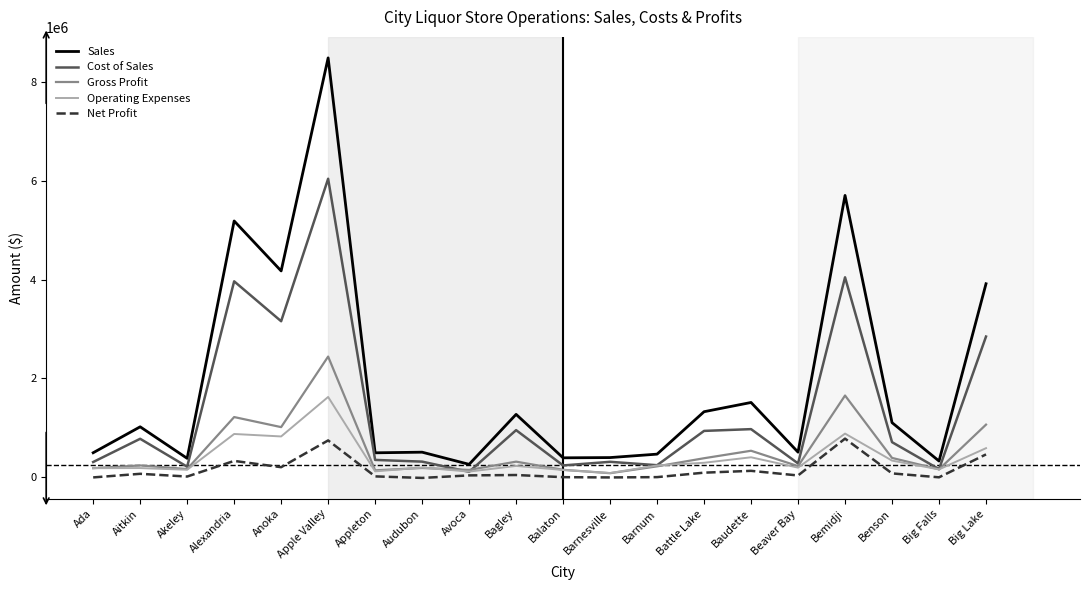

What position from the right is Benson?

3